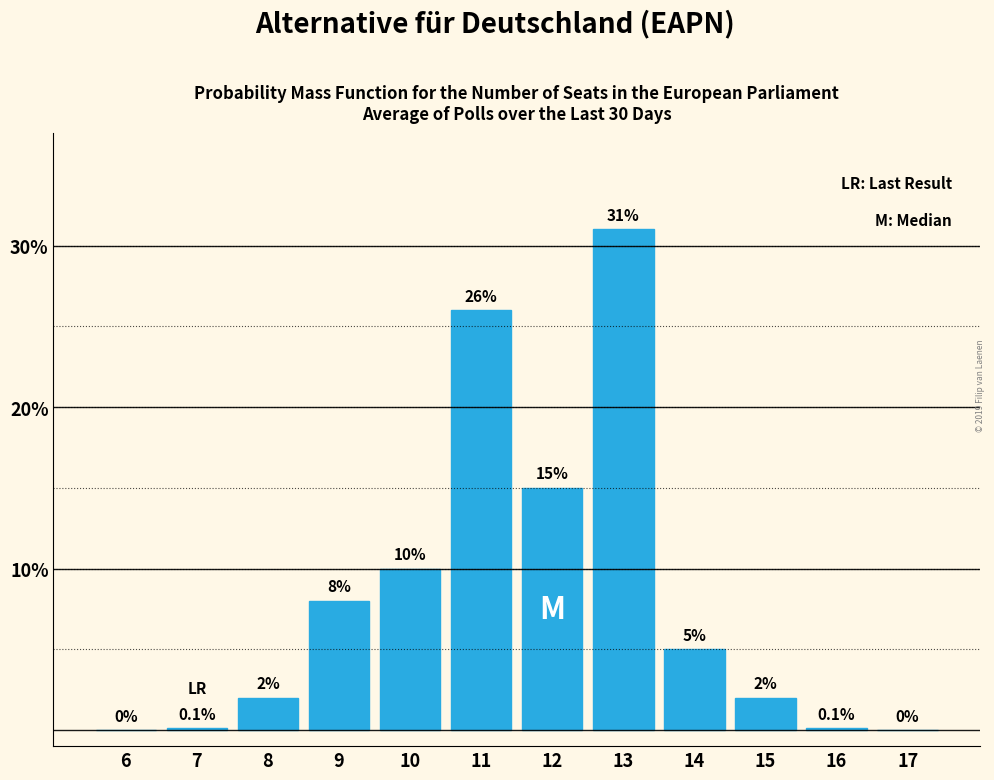

Reading left to right, extract all data points from this chart.

6=0.0	7=0.1	8=2.0	9=8.0	10=10.0	11=26.0	12=15.0	13=31.0	14=5.0	15=2.0	16=0.1	17=0.0